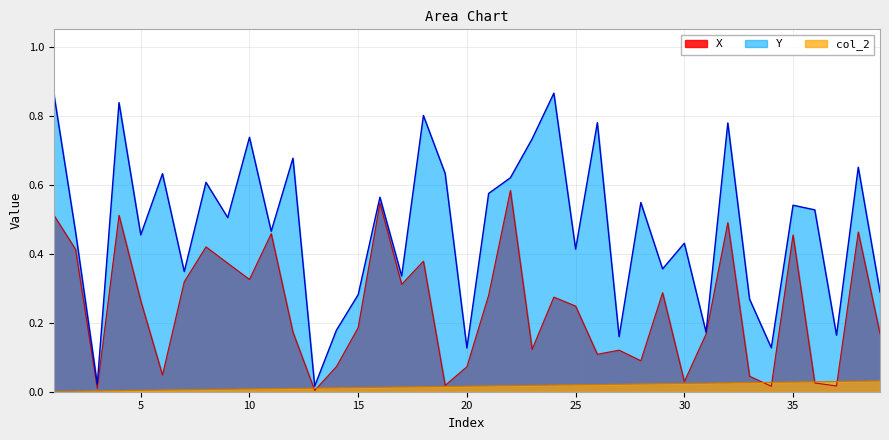

What is the difference between the maximum and second lowest values in the Y series?

0.8